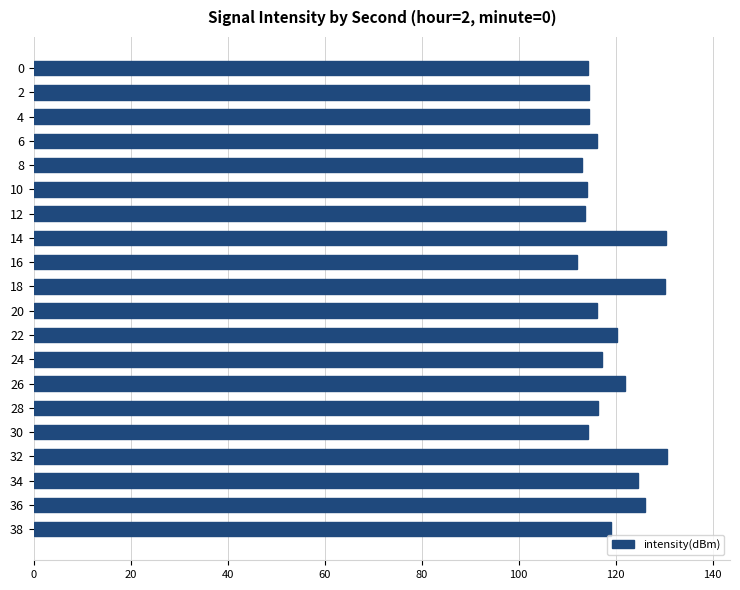

Count the number of categories in the chart.

20